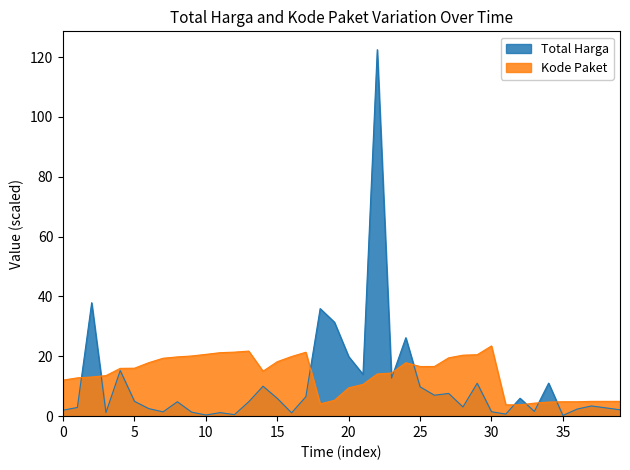

Which series has the widest spread of values?

Total Harga